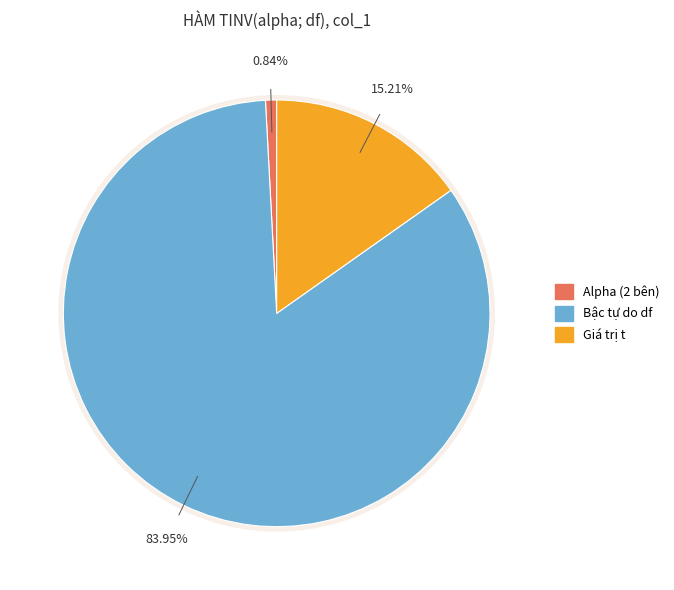

How many slices are in this pie chart?

3